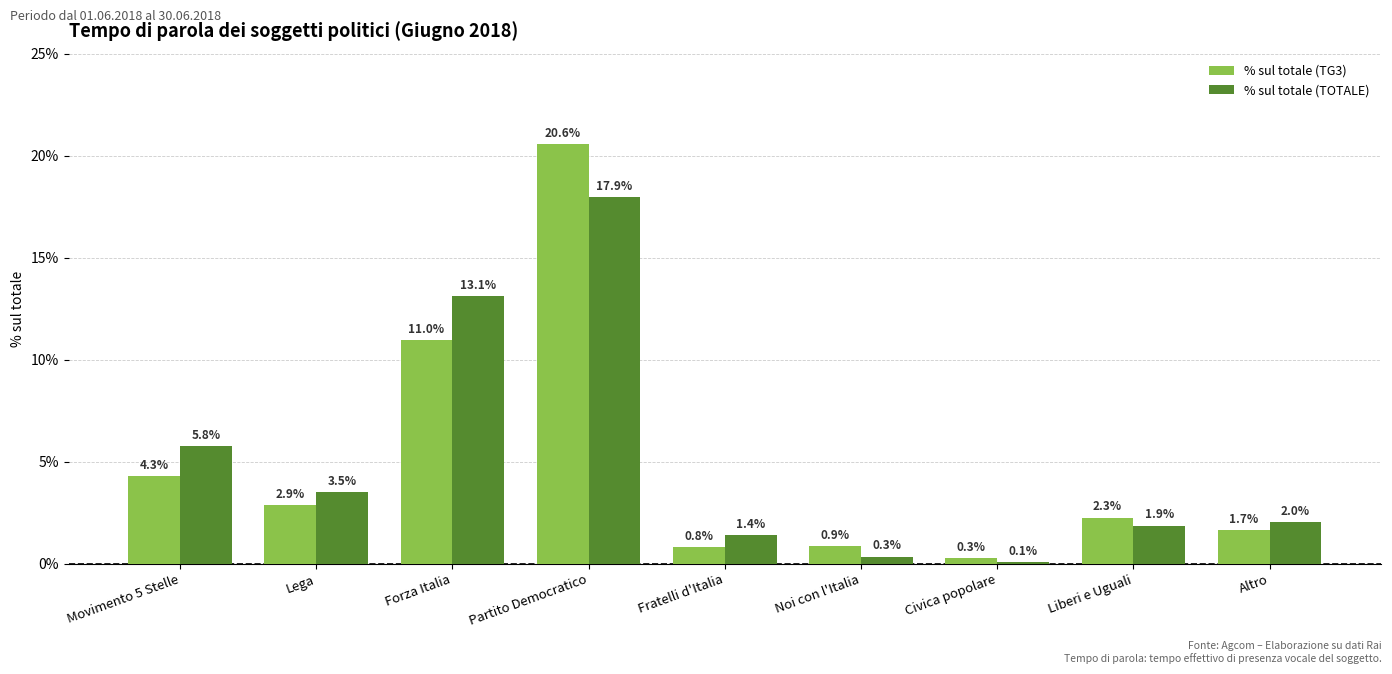

What is the difference between the % sul totale (TG3) values at Forza Italia and Liberi e Uguali?

8.7